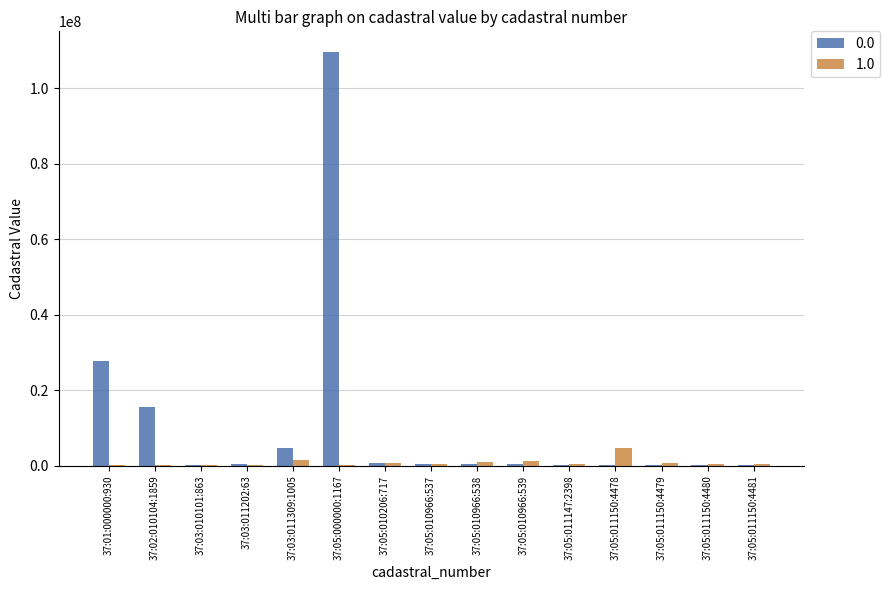

Is the value of 0.0 at 37:01:000000:930 greater than the value of 1.0 at 37:05:011150:4481?

Yes